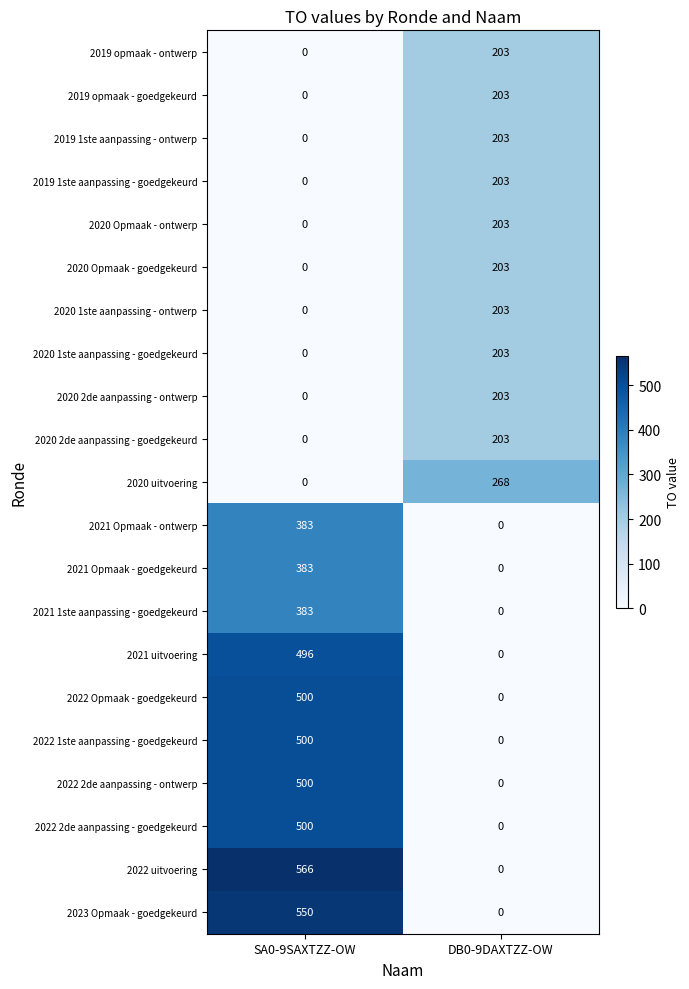

Which series changed the most between SA0-9SAXTZZ-OW and DB0-9DAXTZZ-OW?

2022 uitvoering